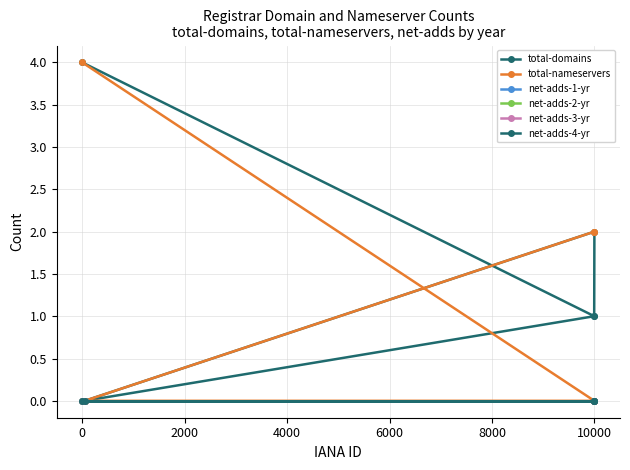

Count the number of categories in the chart.

5